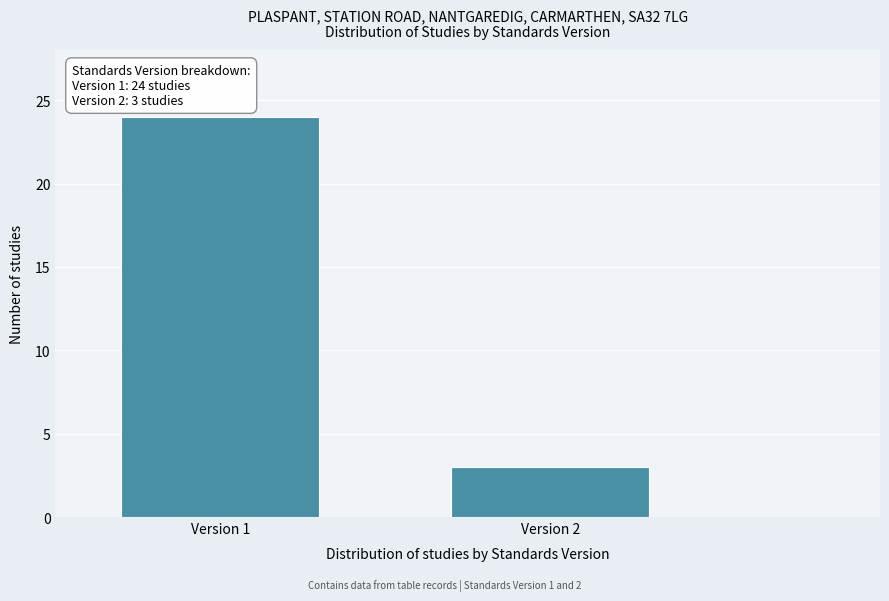

Reading left to right, transcribe all the data shown in this chart.

24	3